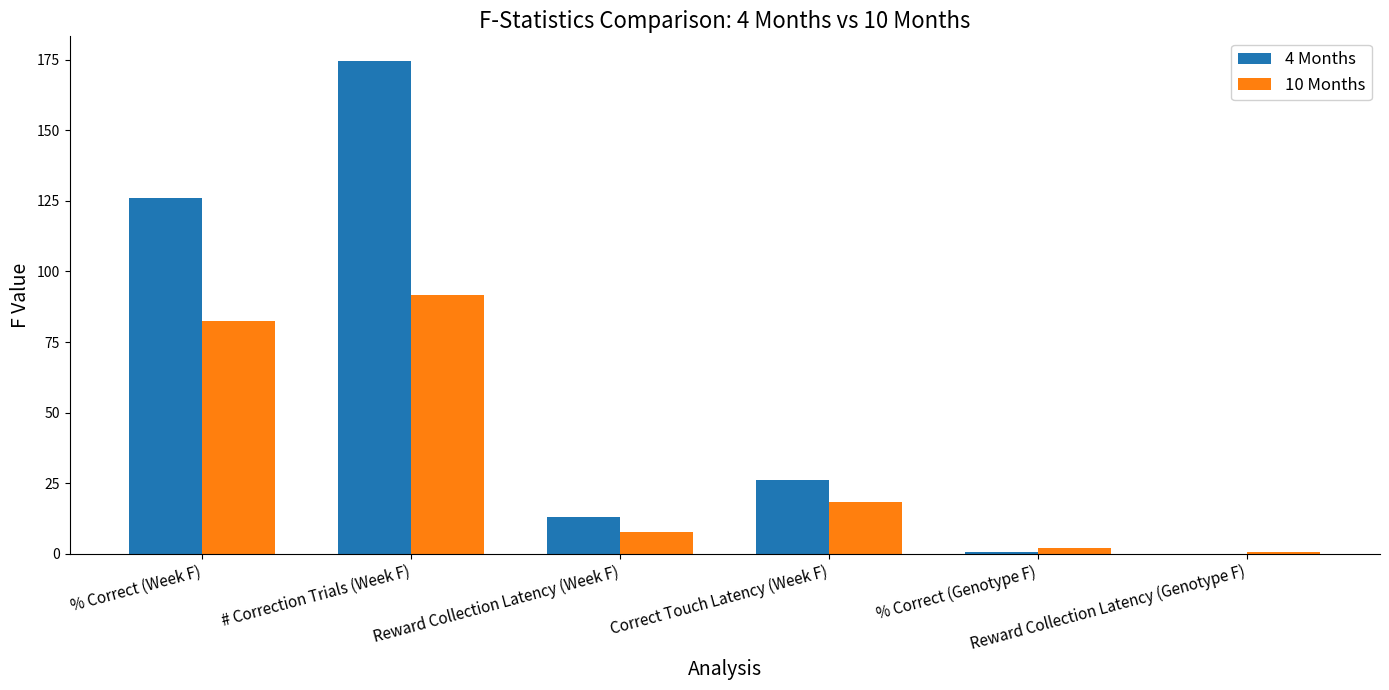

What is the maximum value shown in the chart?

174.6